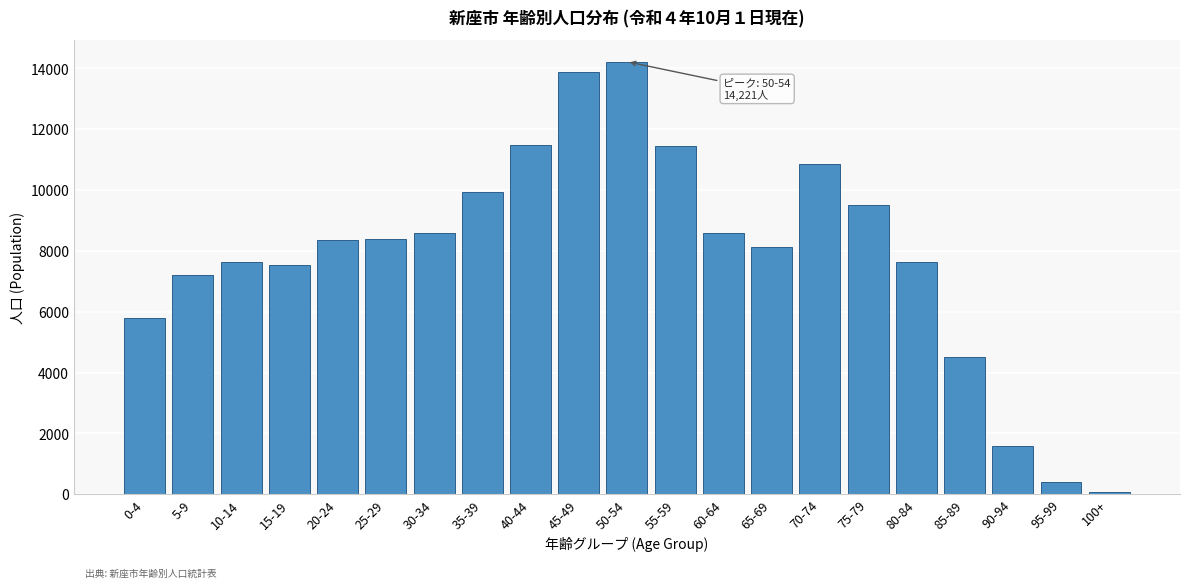

The value at 90-94 is 607. True or false?

False